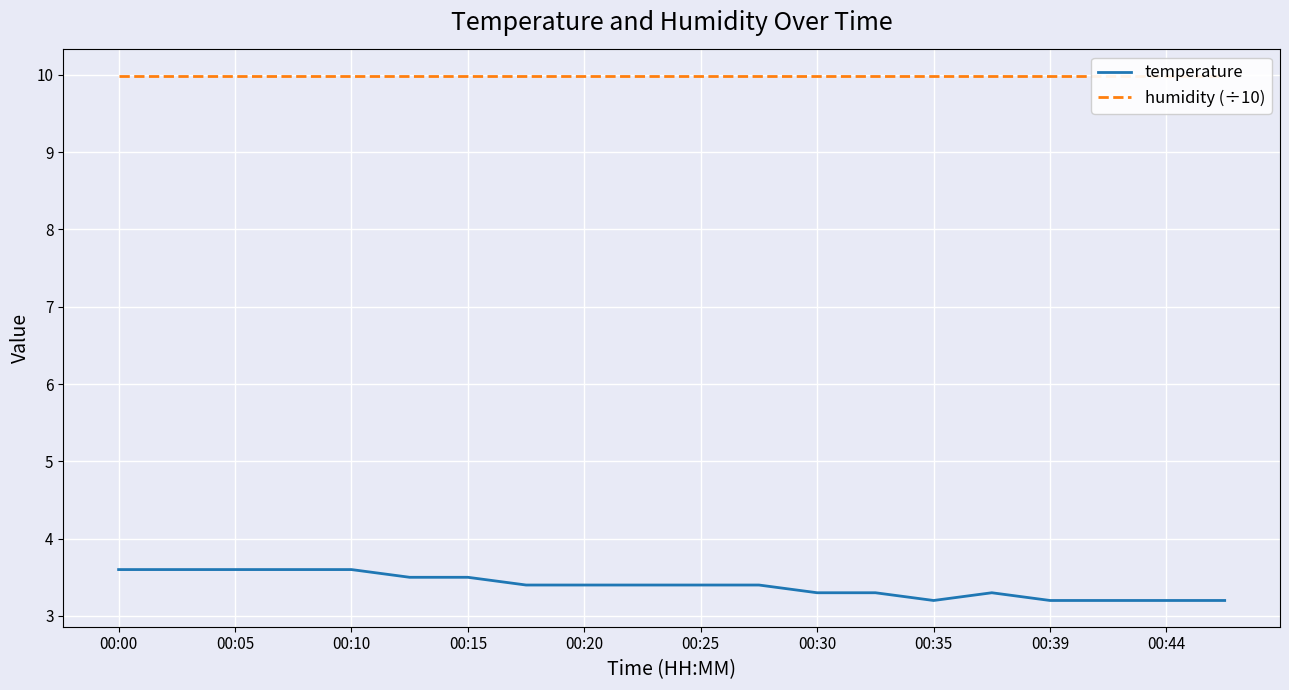

The value of temperature at 00:05 is 3.6. True or false?

True